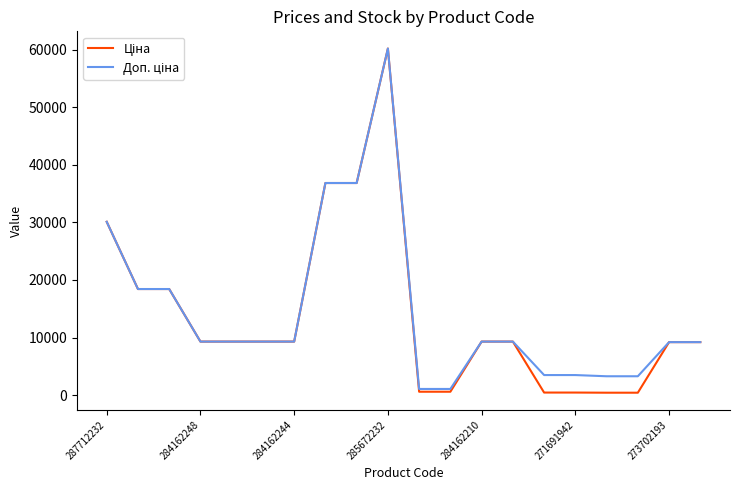

What is the difference between the second highest and second lowest values in the Доп. ціна series?

35781.7